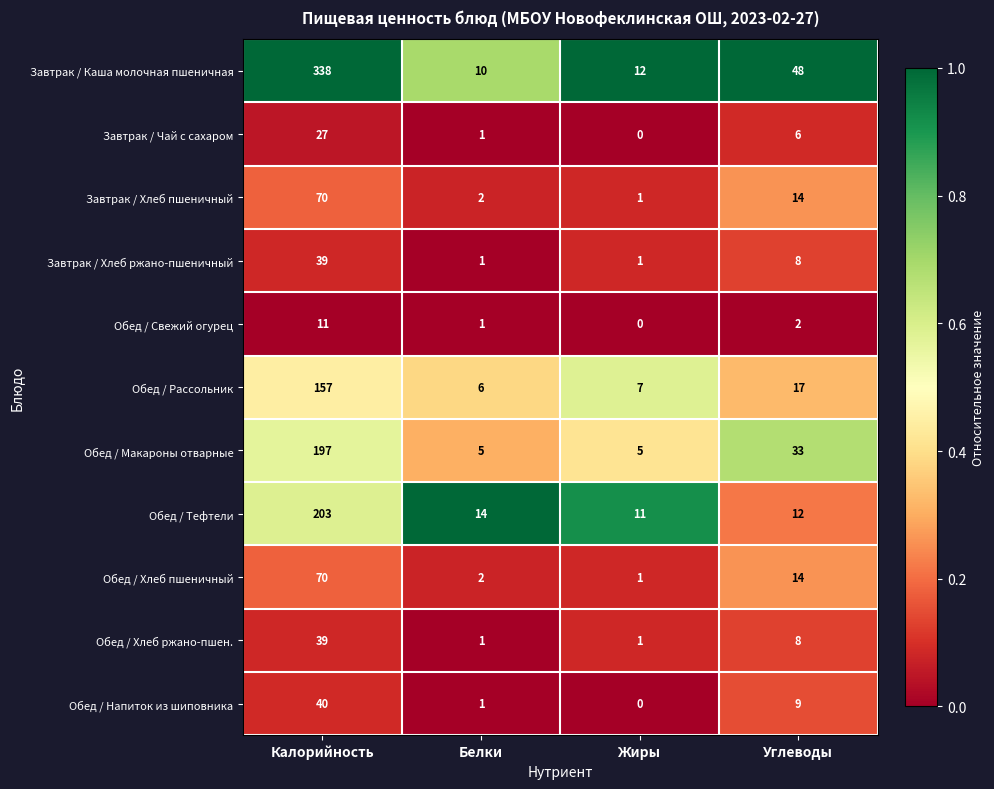

What is the lowest value of the Обед / Рассольник series?

6